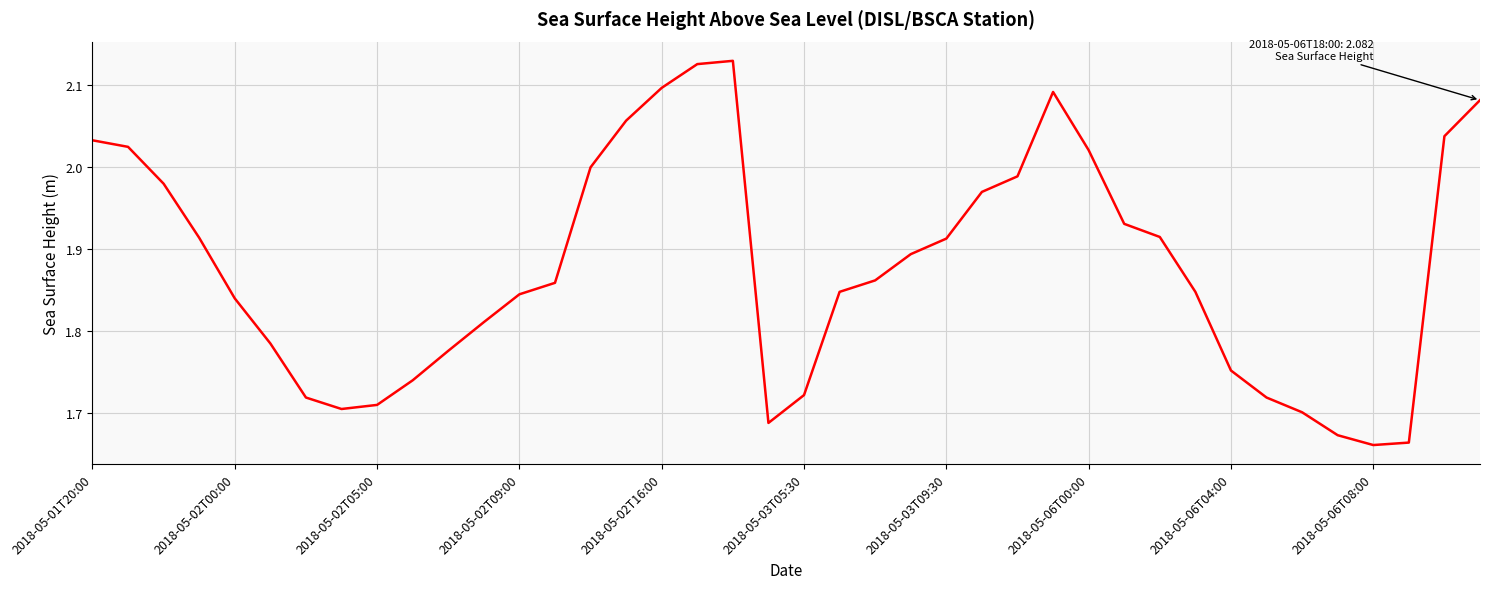

Count the number of data series in this chart.

1